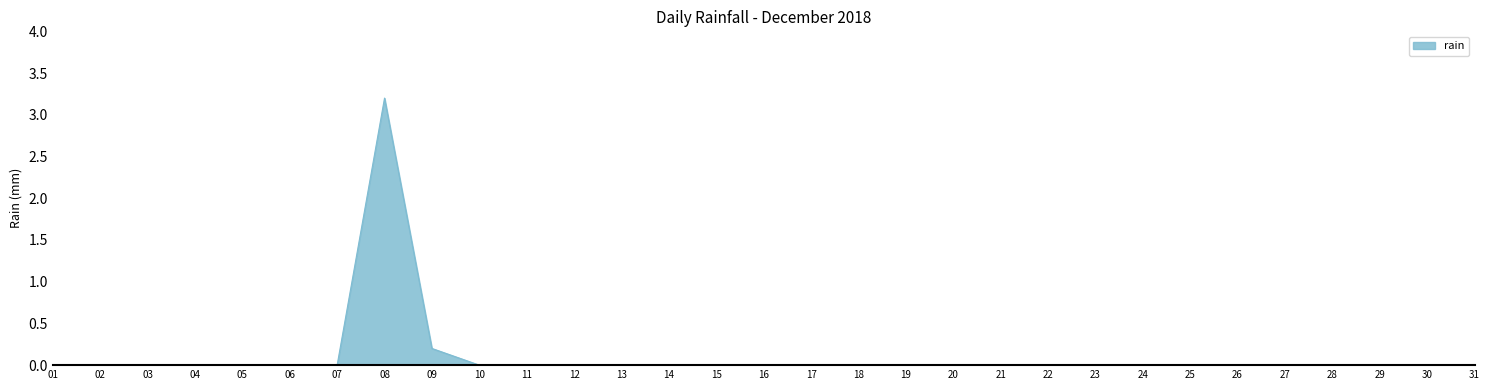

How many distinct data groups are displayed?

1